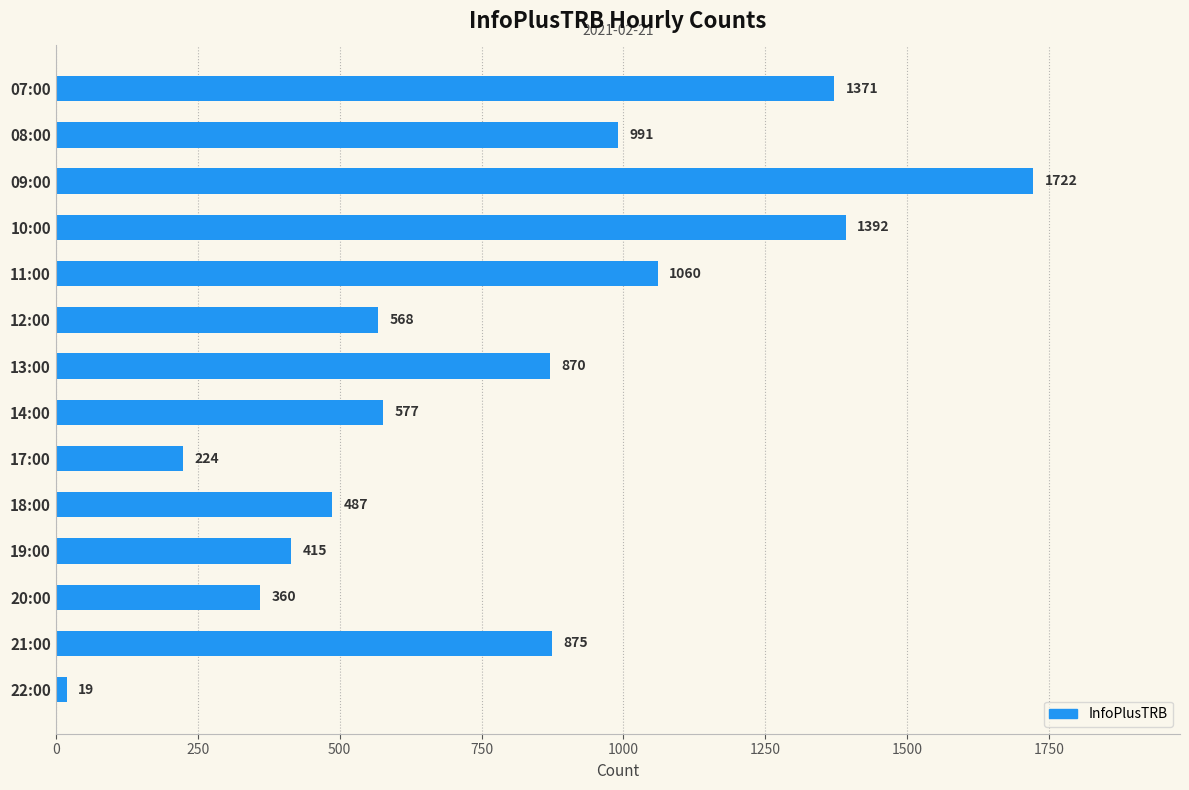

What is the difference between the maximum and second lowest values?

1498